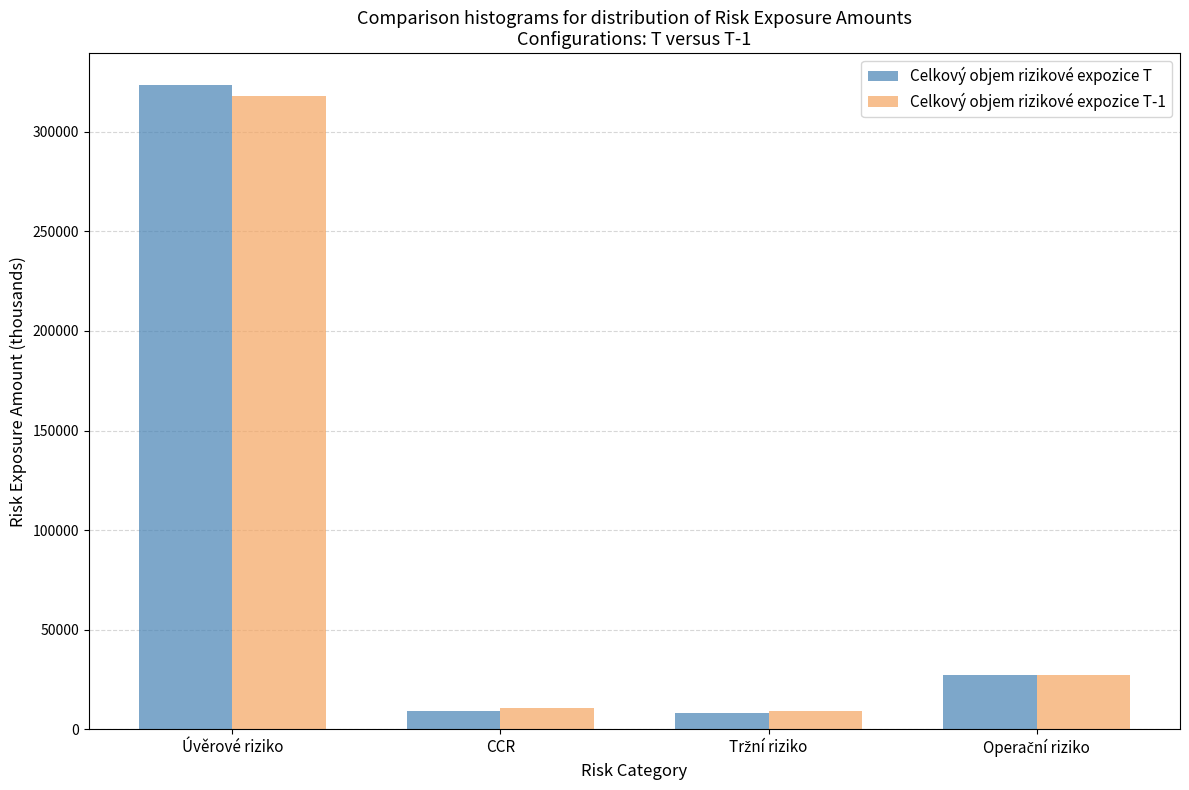

Read the Celkový objem rizikové expozice T value at CCR.

9360.5